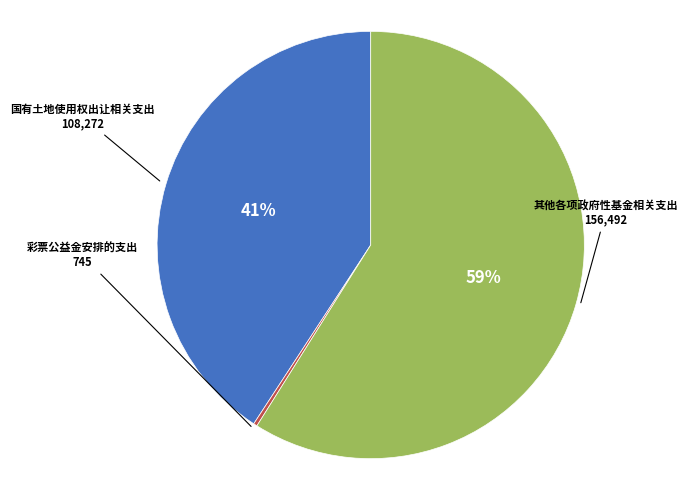

Count the number of slices in the pie.

3